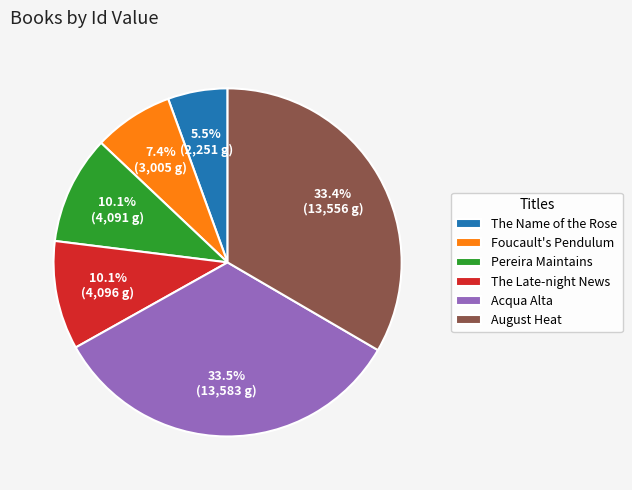

Which category has the smallest portion of the pie?

The Name of the Rose